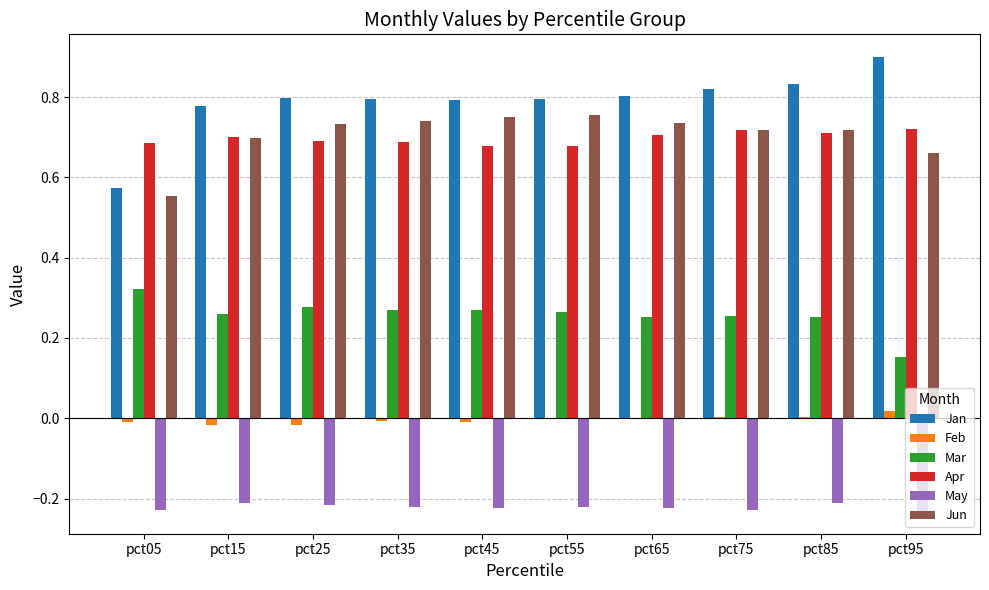

What is the maximum value for Jan?

0.9